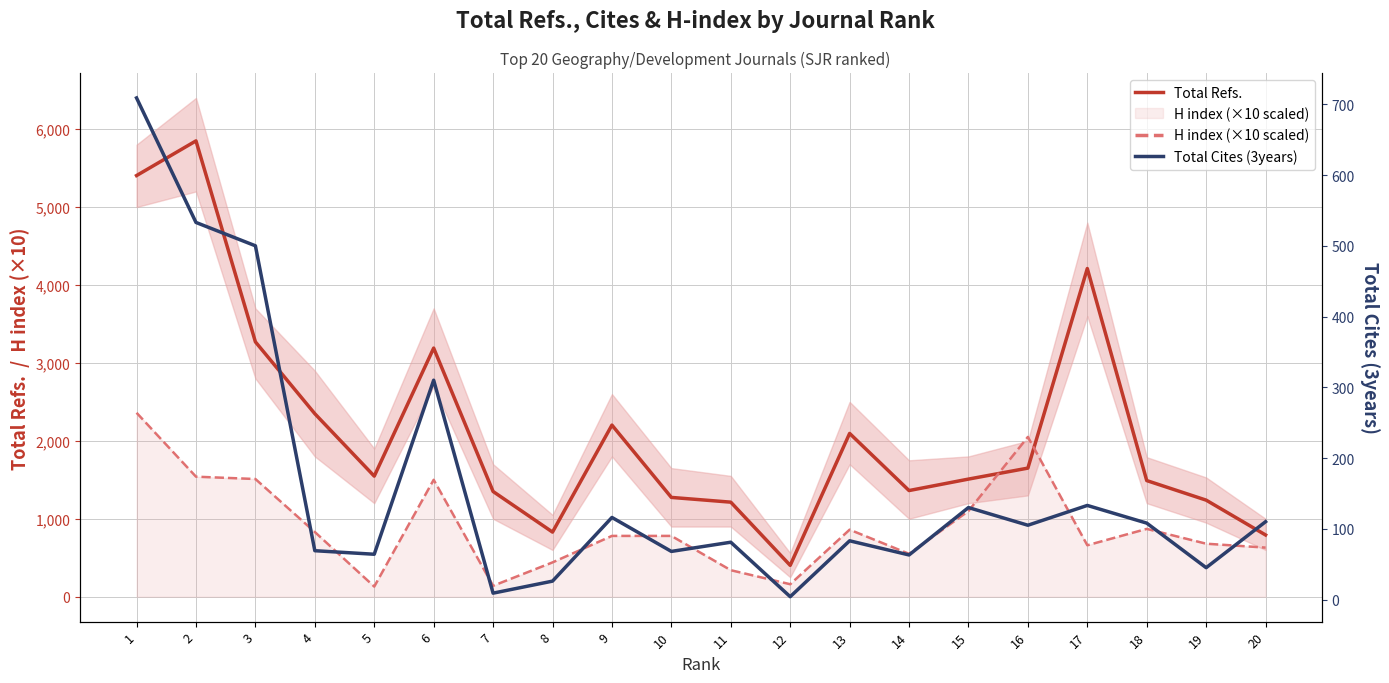

True or false: Total Cites (3years) has a value of 35 at 8.

False